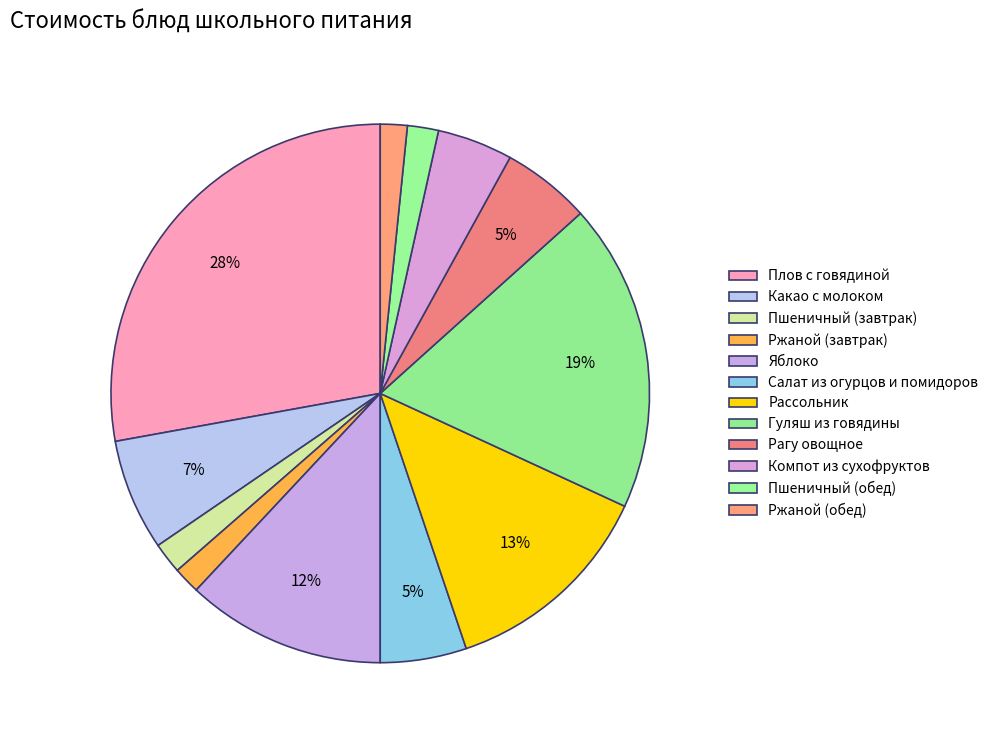

Is the sum of Компот из сухофруктов and Рагу овощное greater than half?

No